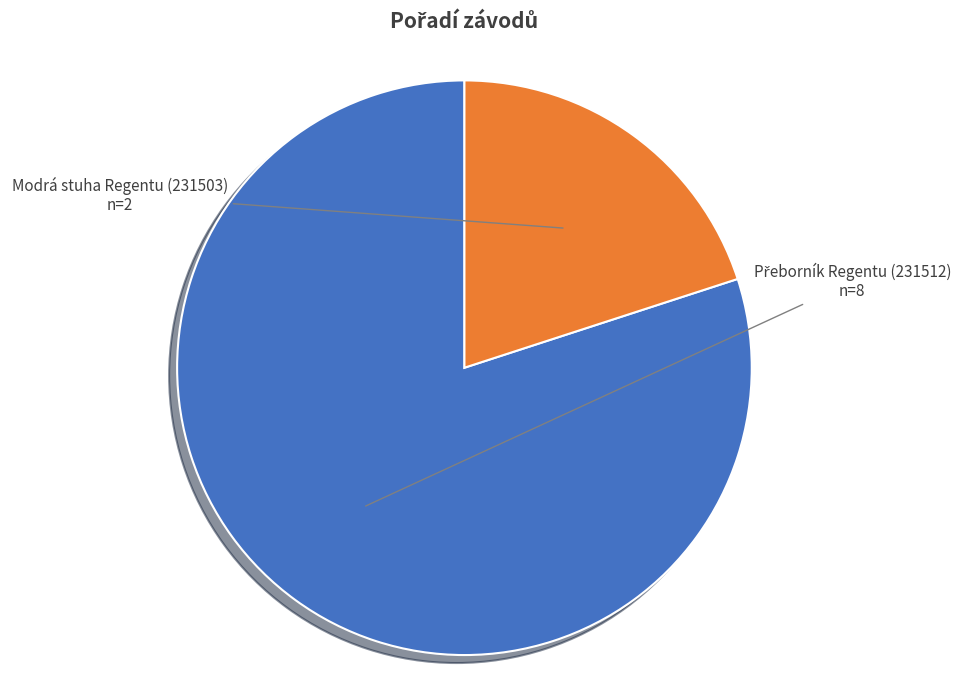

What is the smallest slice in the pie chart?

Modrá stuha Regentu (231503)